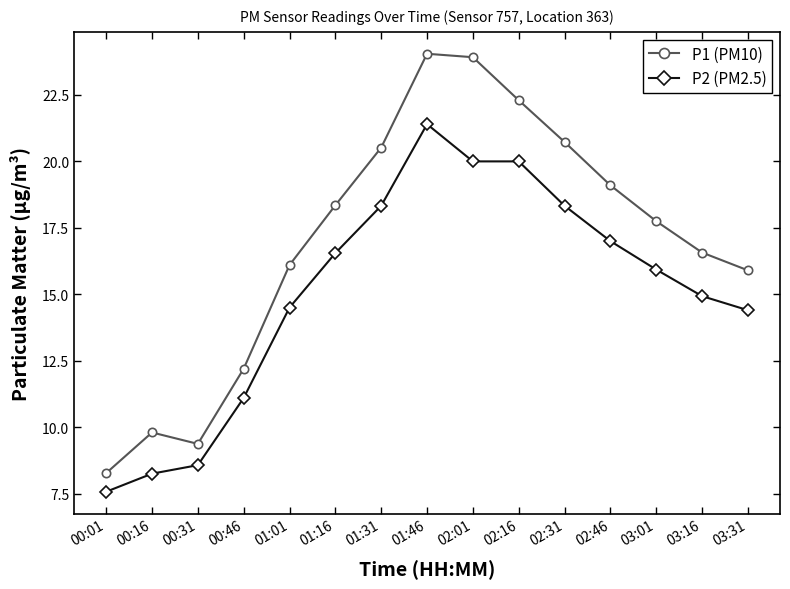

True or false: P1 (PM10) and P2 (PM2.5) intersect in this chart.

False